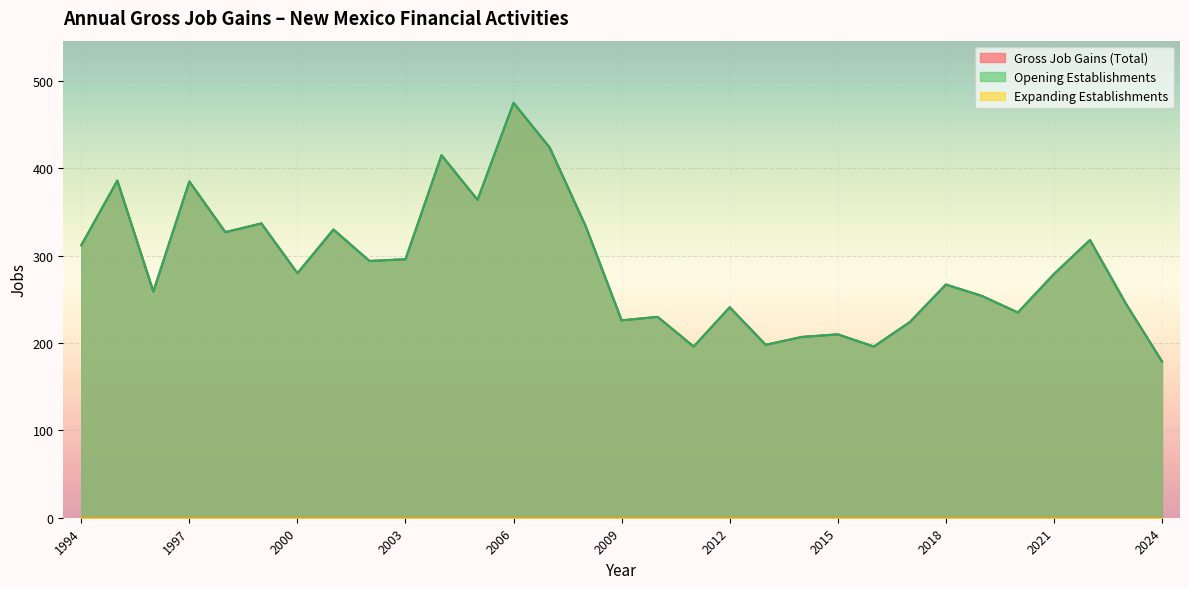

True or false: Opening Establishments and Gross Job Gains (Total) cross at least once.

False